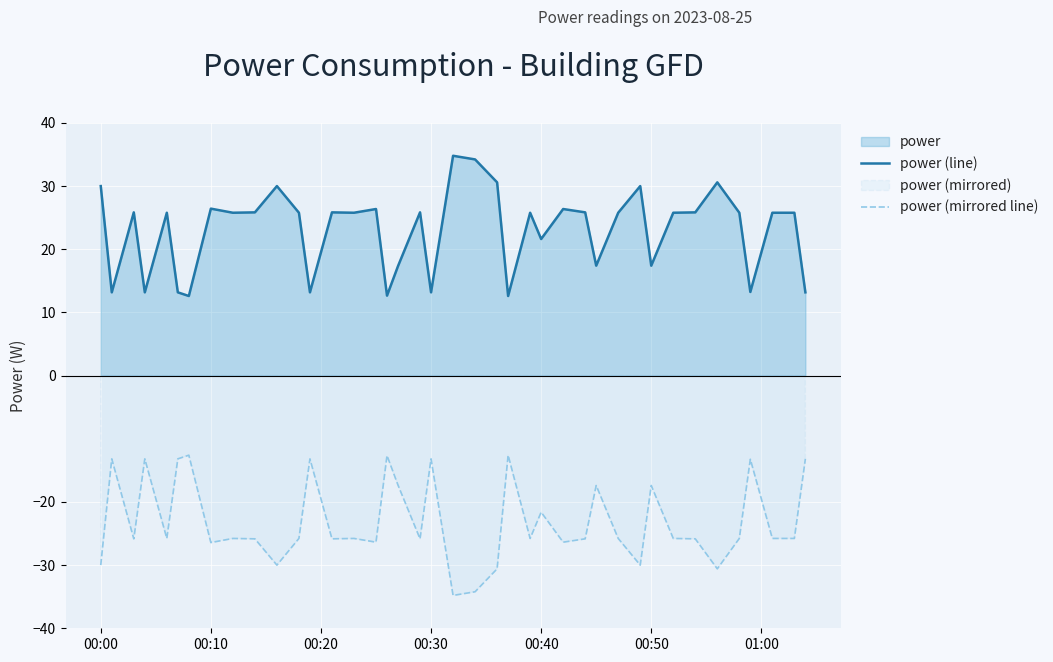

What is the value of the power (mirrored line) point at the 13th from the left?

-13.2